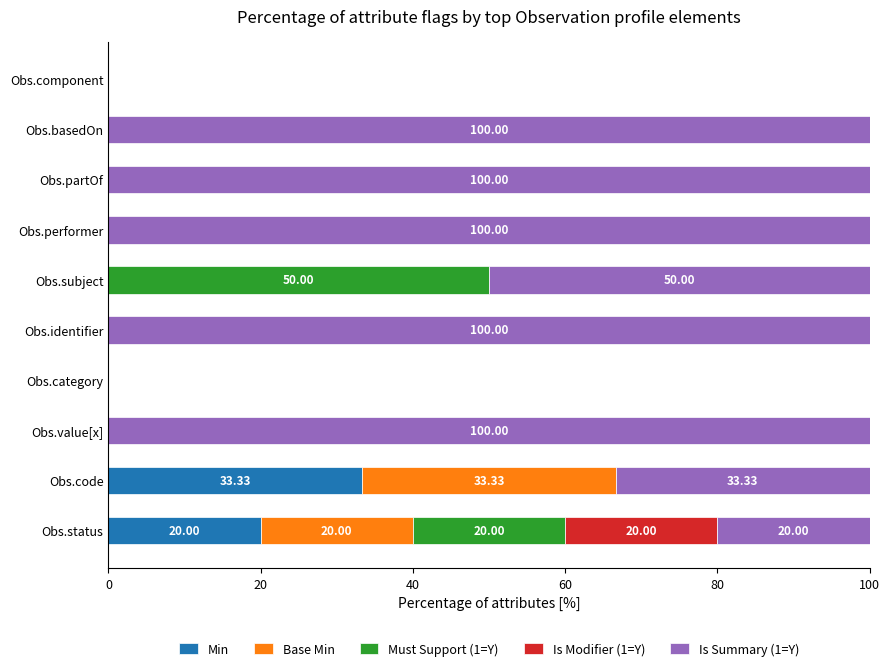

Where is Min nearest to the value 16?

Obs.status